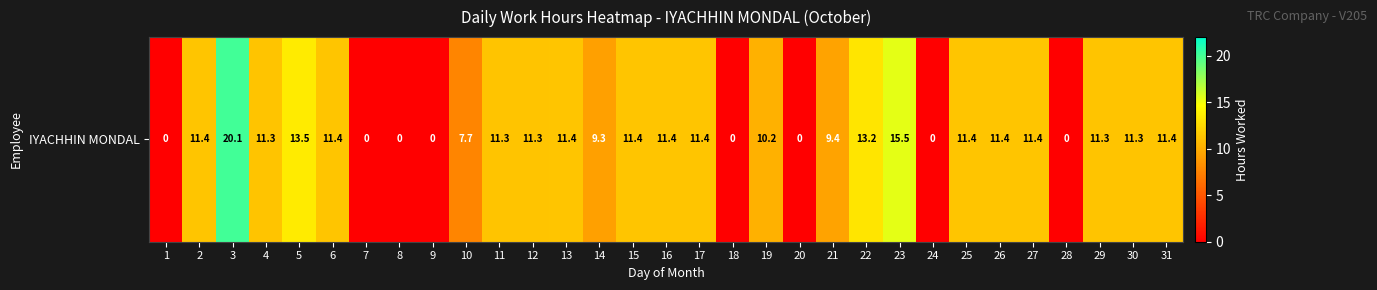

List the labels in order of value, smallest first.

1, 7, 8, 9, 18, 20, 24, 28, 10, 14, 21, 19, 4, 12, 29, 11, 30, 6, 15, 26, 31, 13, 27, 2, 16, 17, 25, 22, 5, 23, 3